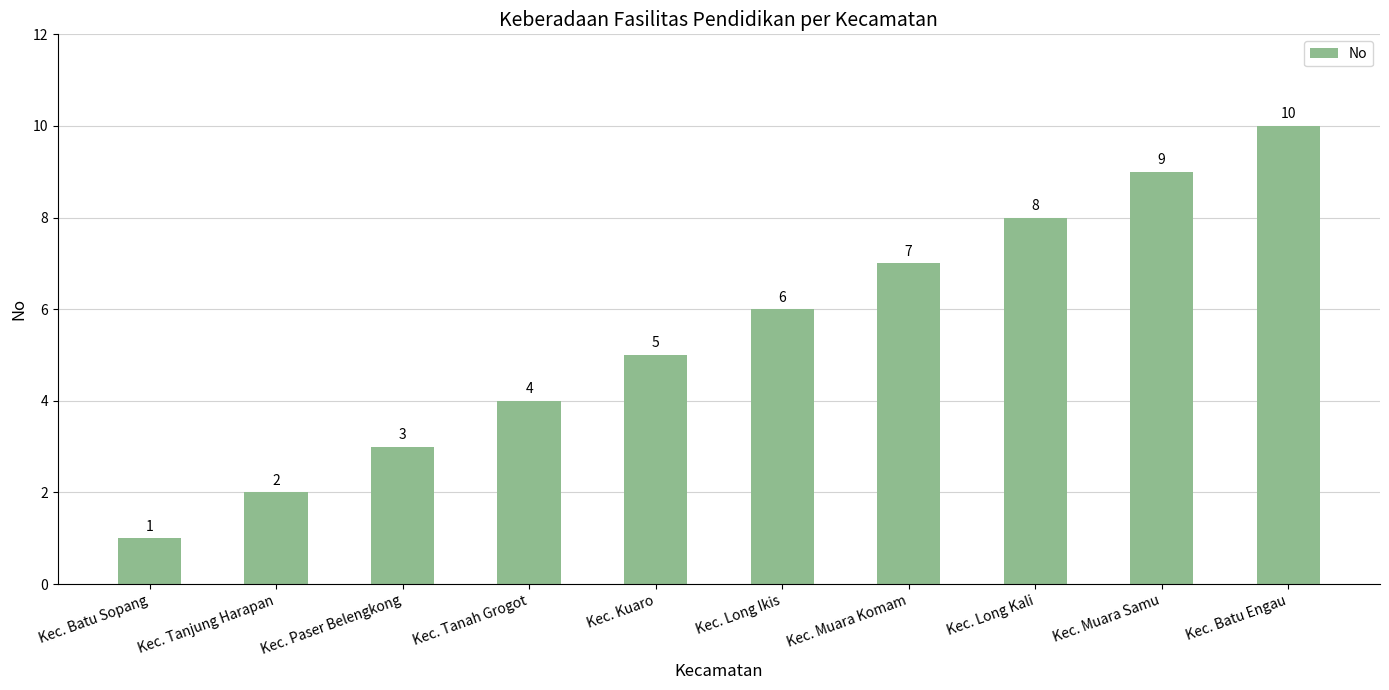

What is the average value?

6